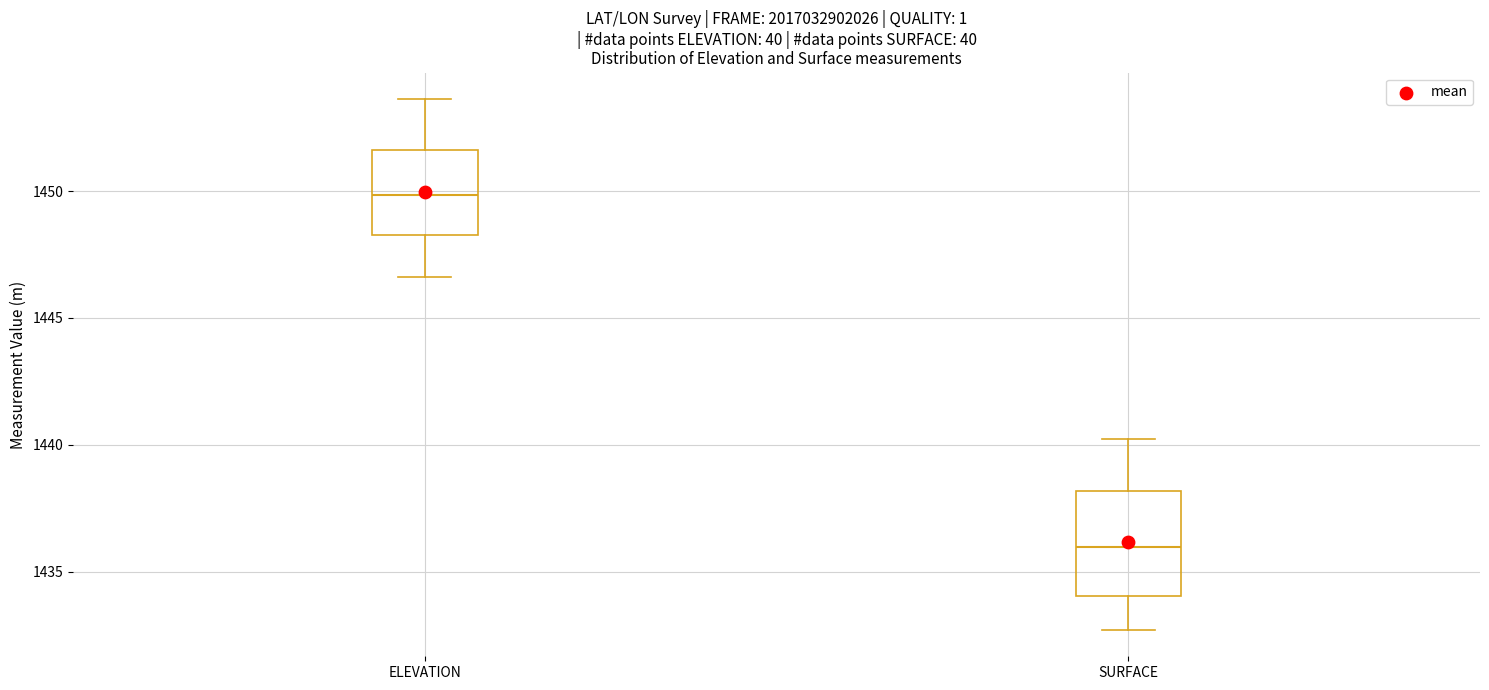

Where is the upper edge of the box for ELEVATION on the y-axis? The values are not printed on the chart, so give them approximately, as read against the axis.

1451.5